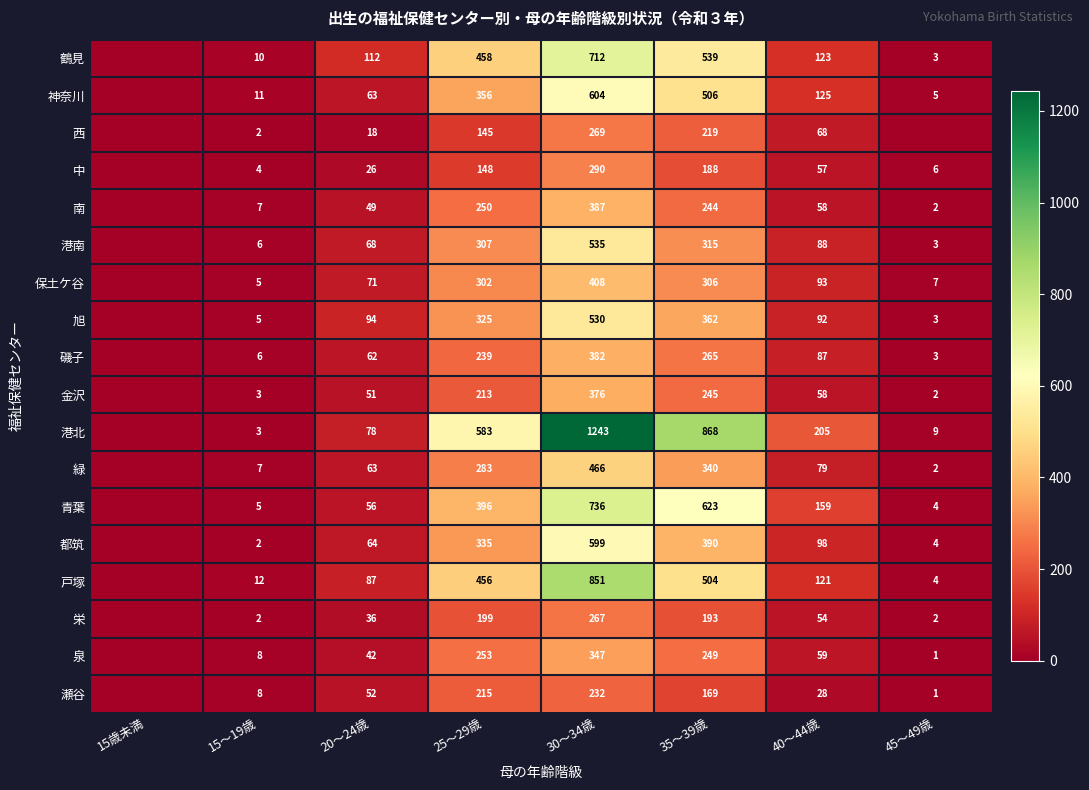

At which category does the chart reach its peak across all series?

30～34歳